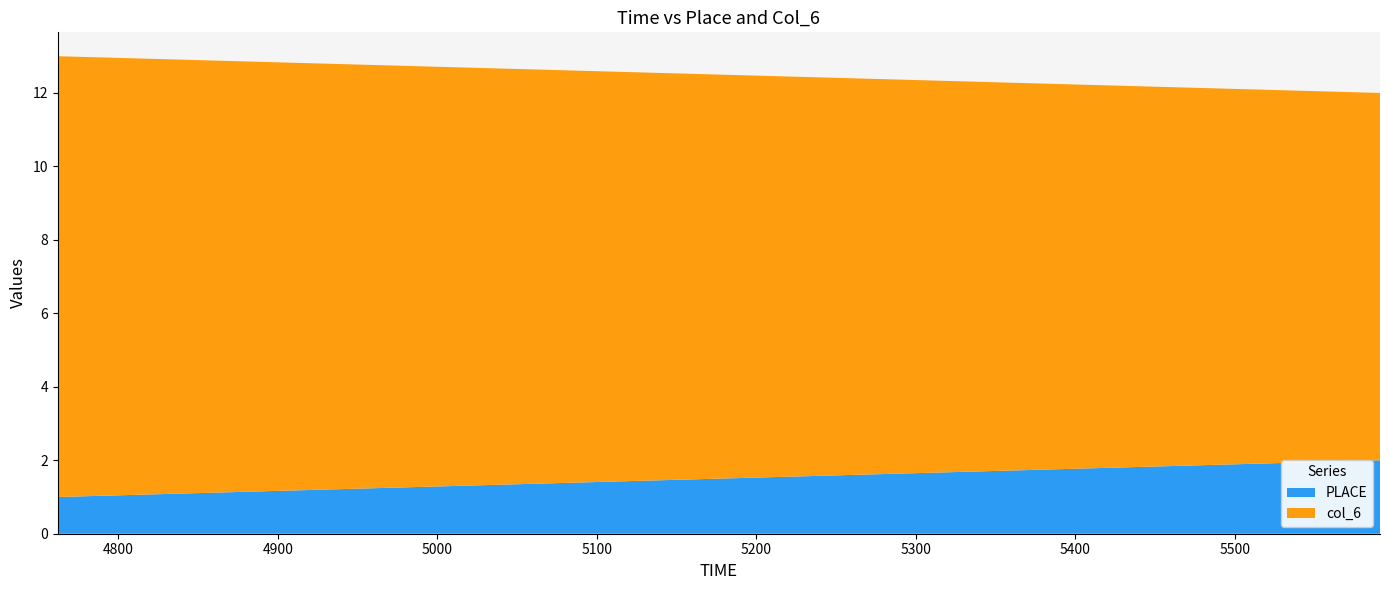

Reading left to right, transcribe all the data shown in this chart.

PLACE: 1	2
col_6: 12	10